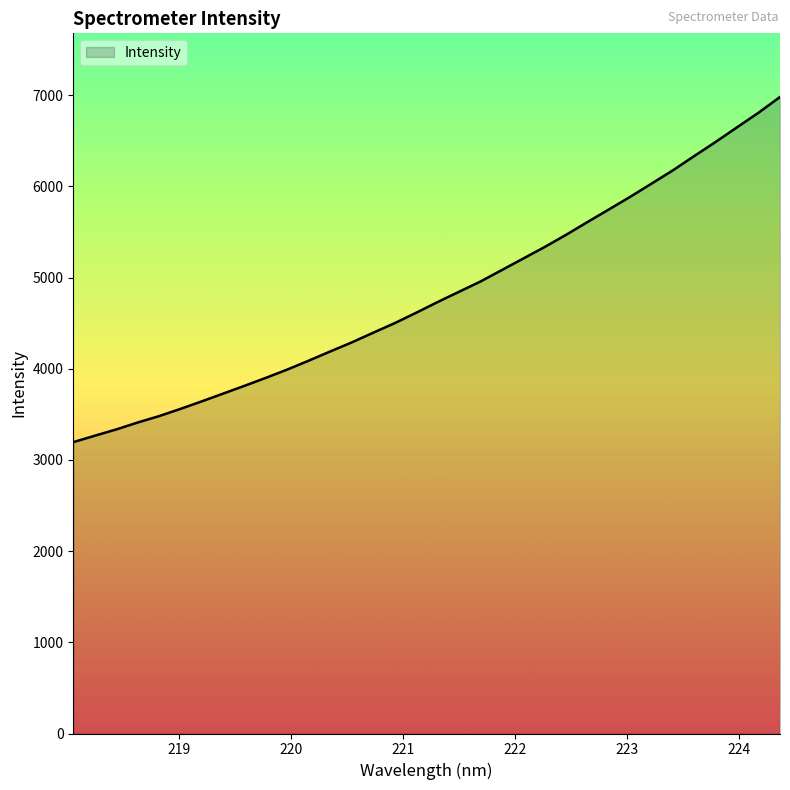

What is the smallest value displayed?

3195.3